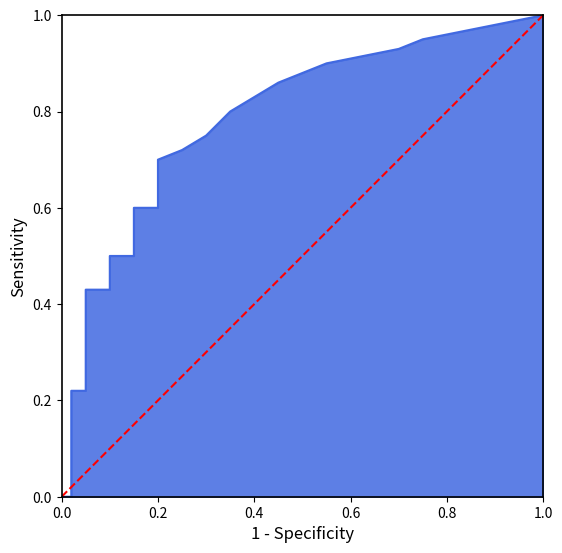

Is it true that the value at 0.0 is 0?

False